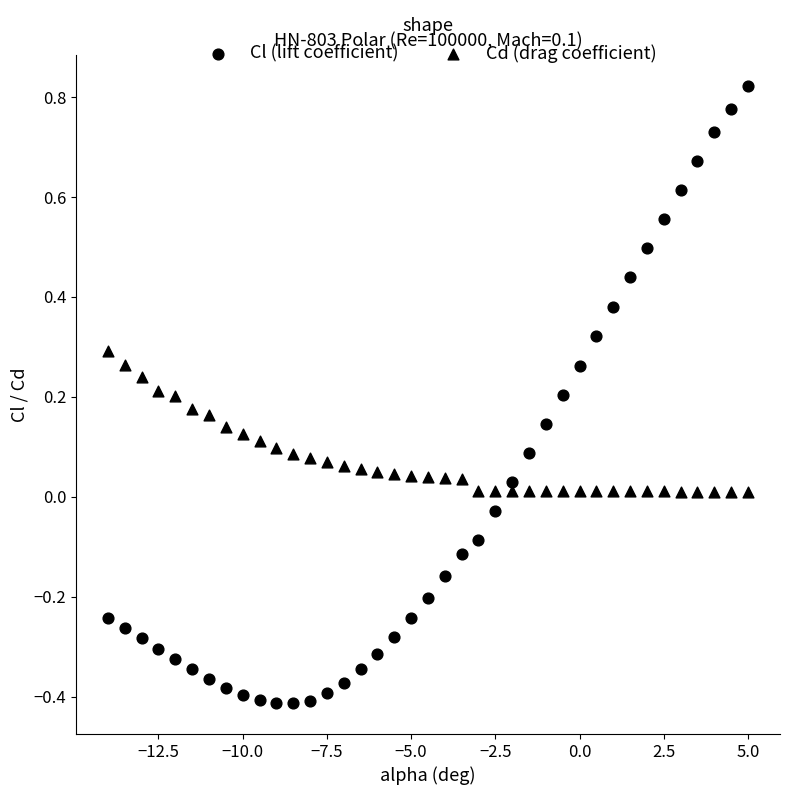

How many points are shown in the scatter plot?

78